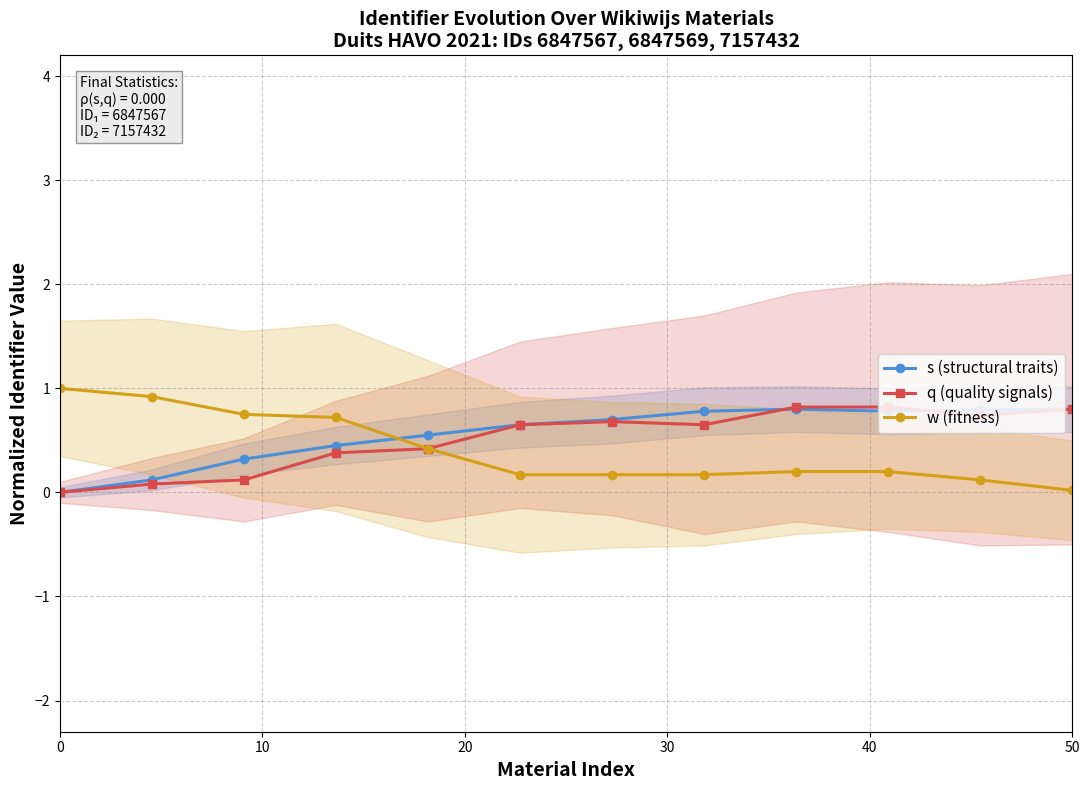

True or false: s (structural traits) has a value of 0.0 at 0.

True